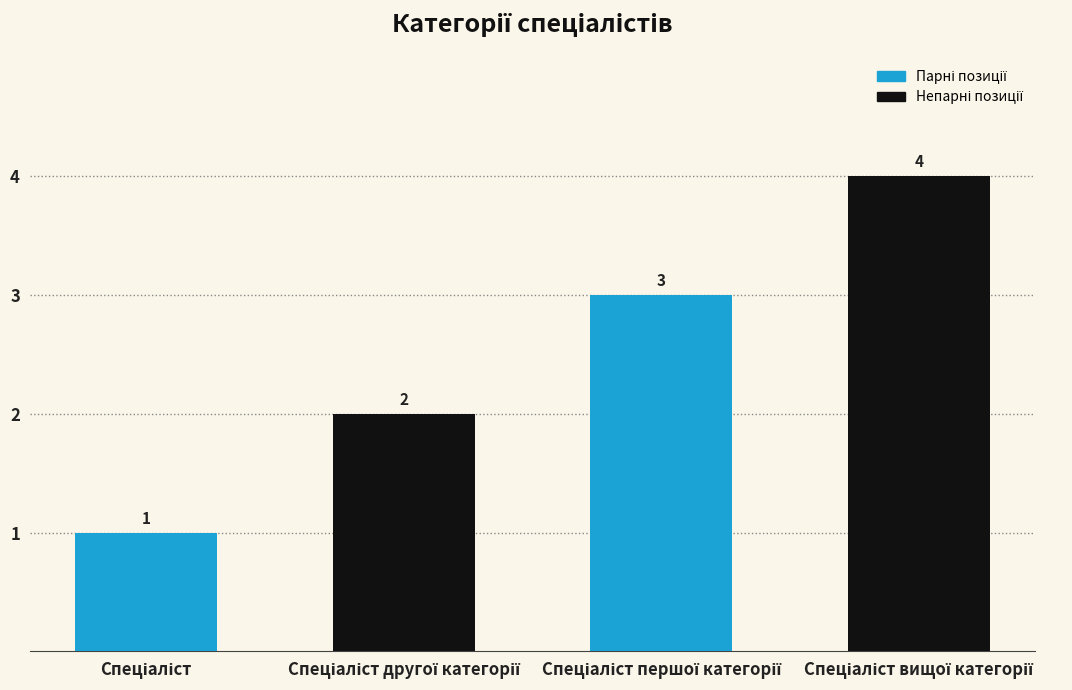

What is the value of the 2nd bar from the left?

2